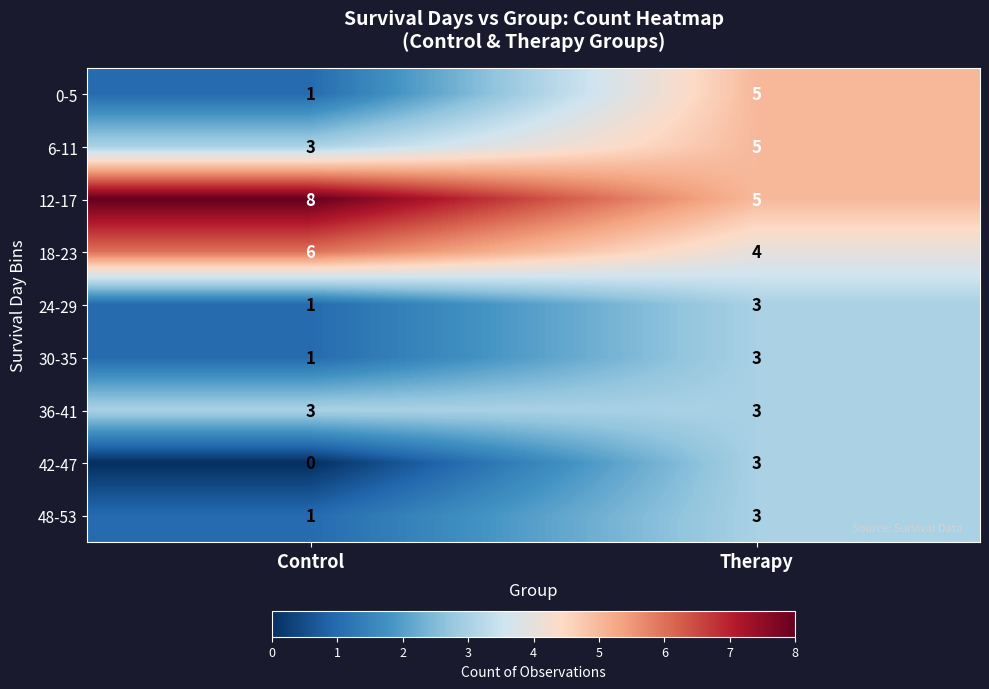

What is the sum of all 24-29 values?

4